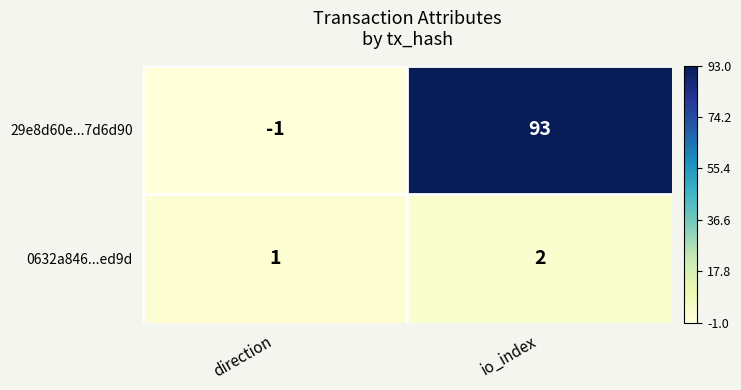

Which label corresponds to the smallest value in the chart?

direction